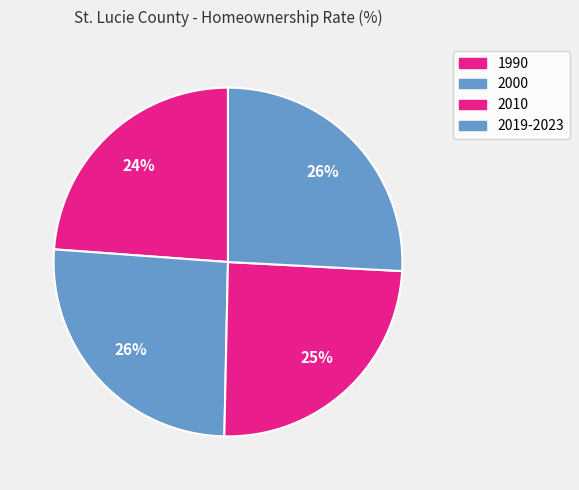

The 2010 slice represents 25% of the pie. True or false?

True